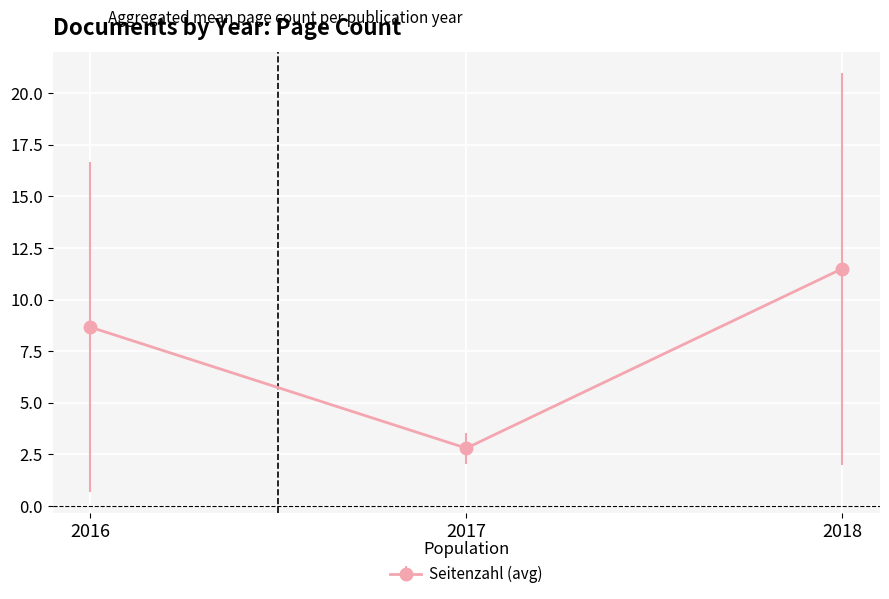

Is it true that the value at 2018 is 4.1?

False